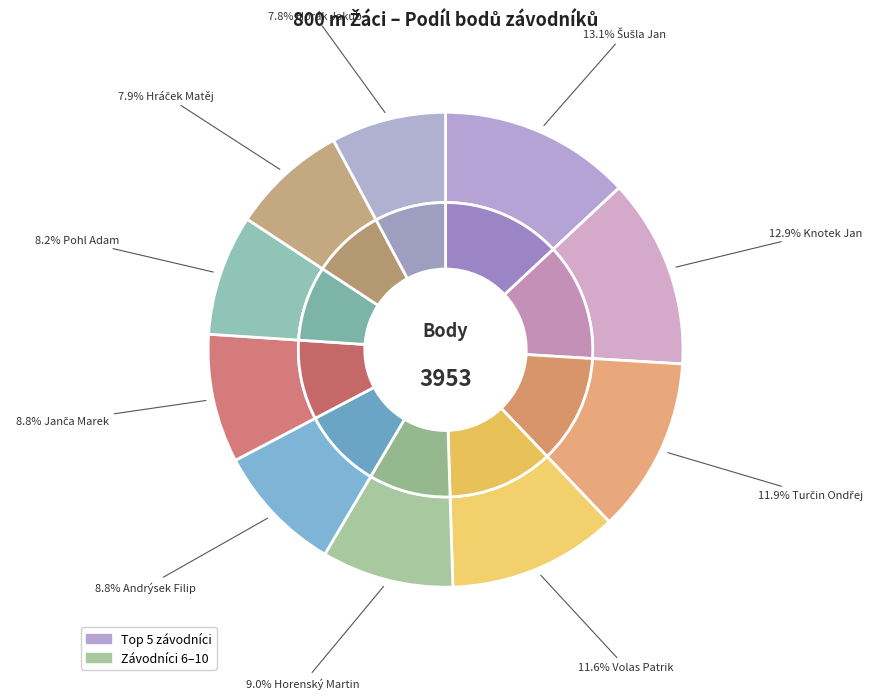

Do Volas Patrik and Turčin Ondřej together represent more than half of the pie?

No